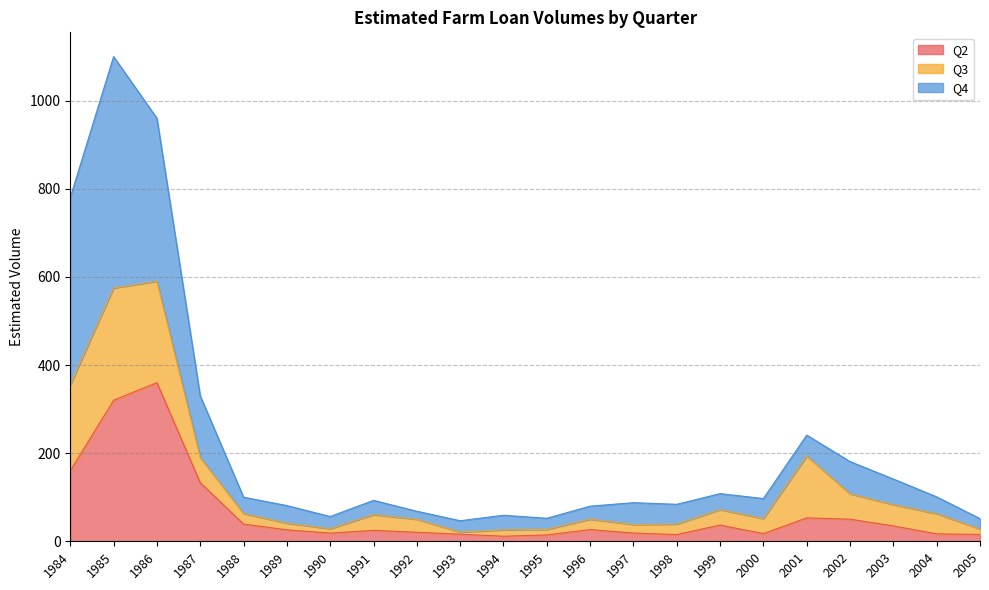

In Q2, how many points are lower than both neighbors (excluding endpoints)?

4